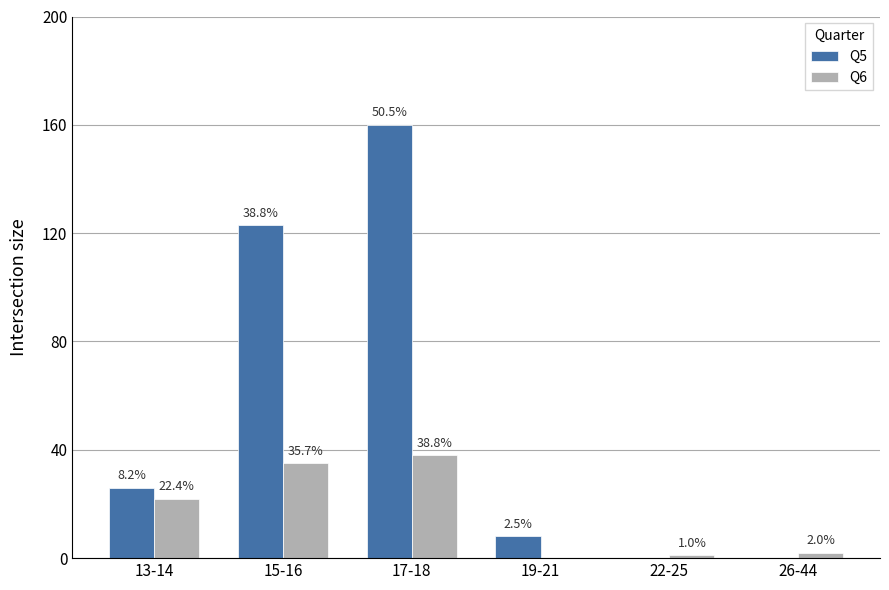

Which category has the highest value in the Q6 series?

17-18